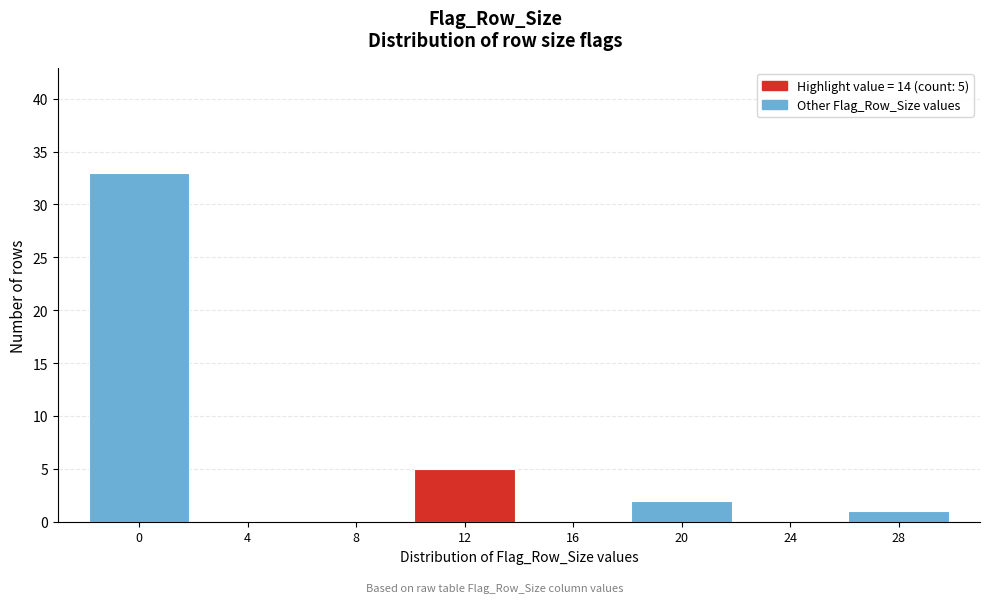

Is it true that the value at 4 is -13?

False